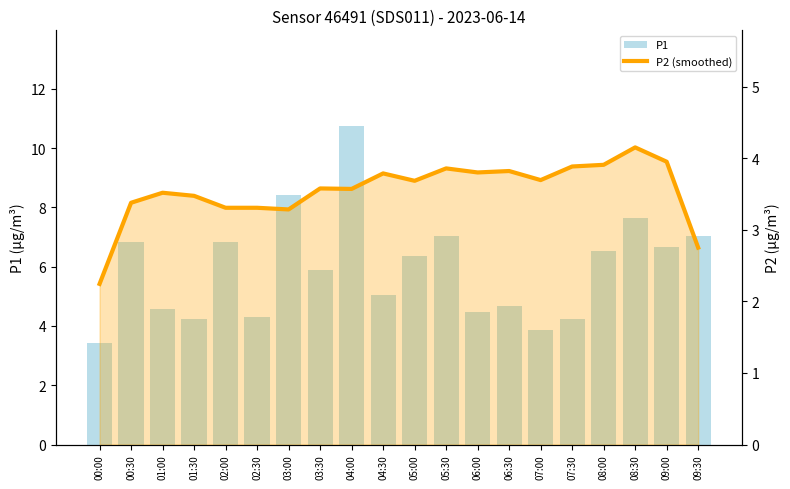

What is the value of the P2 (smoothed) bar at the 17th from the left?

3.9